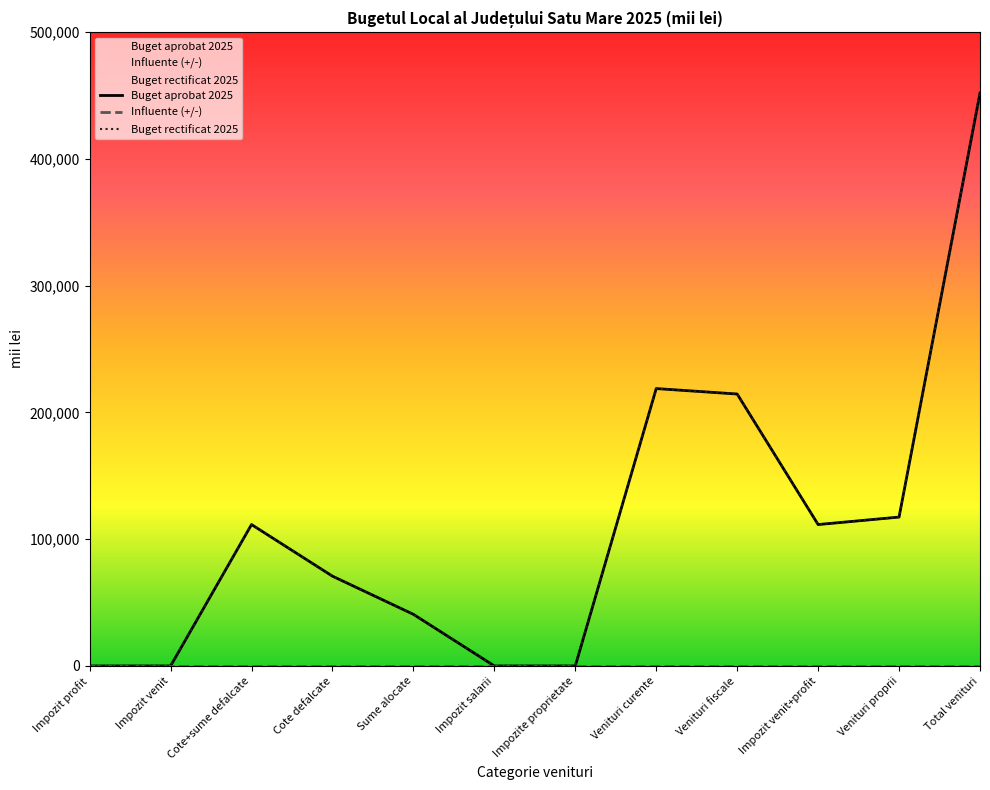

How many categories are shown in the chart?

12